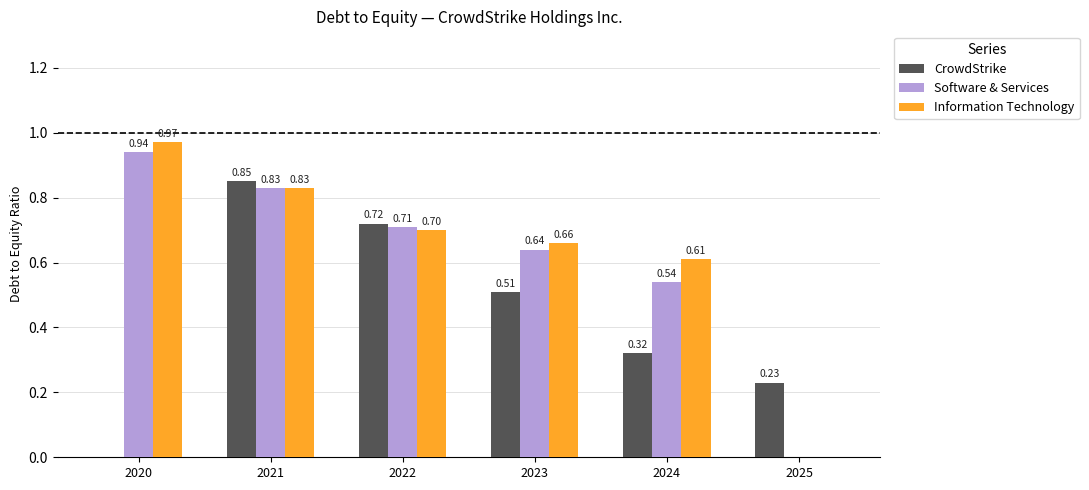

Between 2024 and 2025, which series saw the biggest shift?

Information Technology